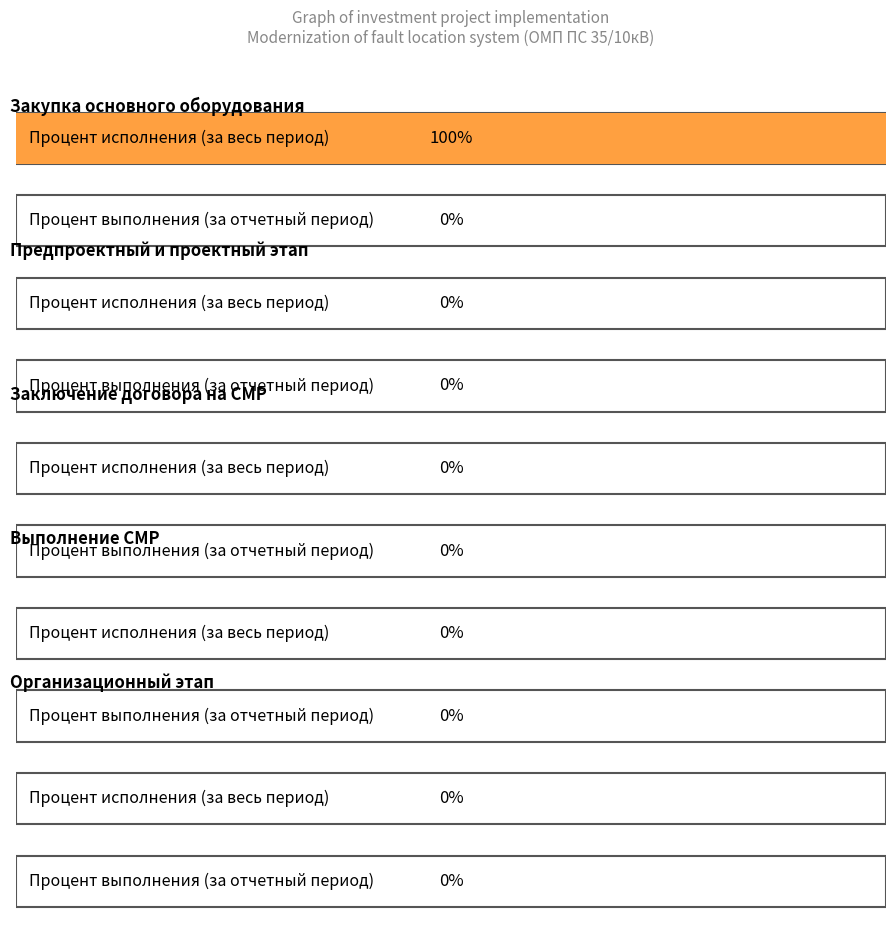

Which series changed the most between Предпроектный и проектный этап and Организационный этап?

Процент исполнения (за весь период)